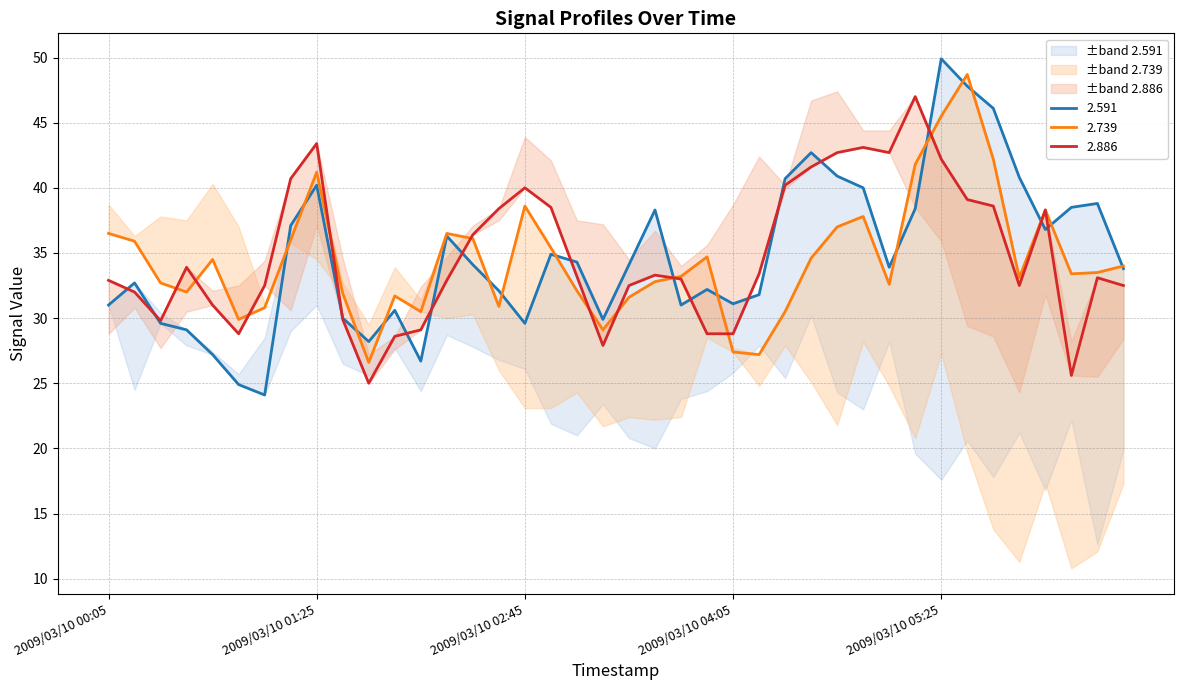

What is the highest value of the 2.591 series?

49.9